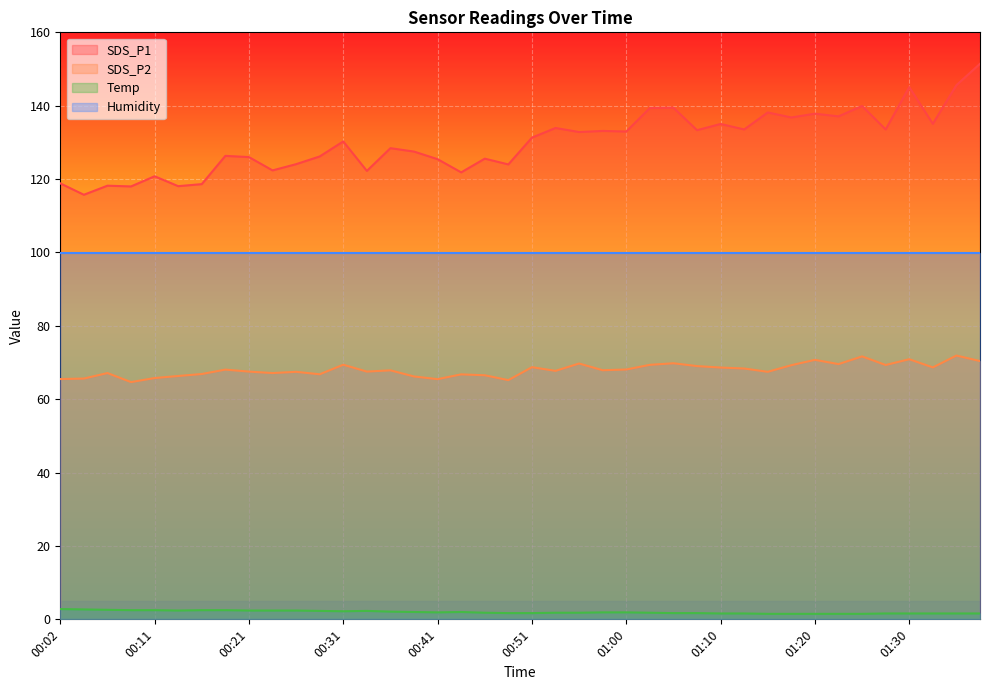

What is the difference between the maximum and minimum values in the SDS_P1 series?

35.7